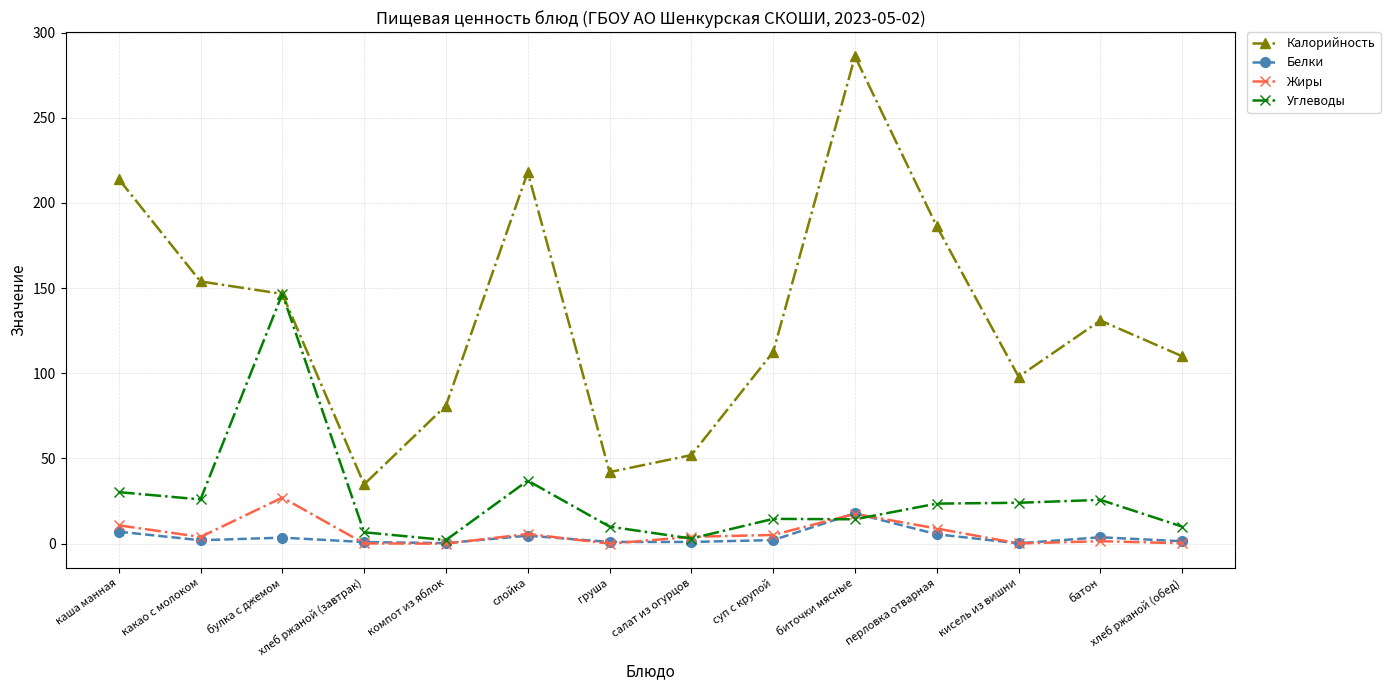

Is it true that Калорийность equals 110.0 at хлеб ржаной (обед)?

True